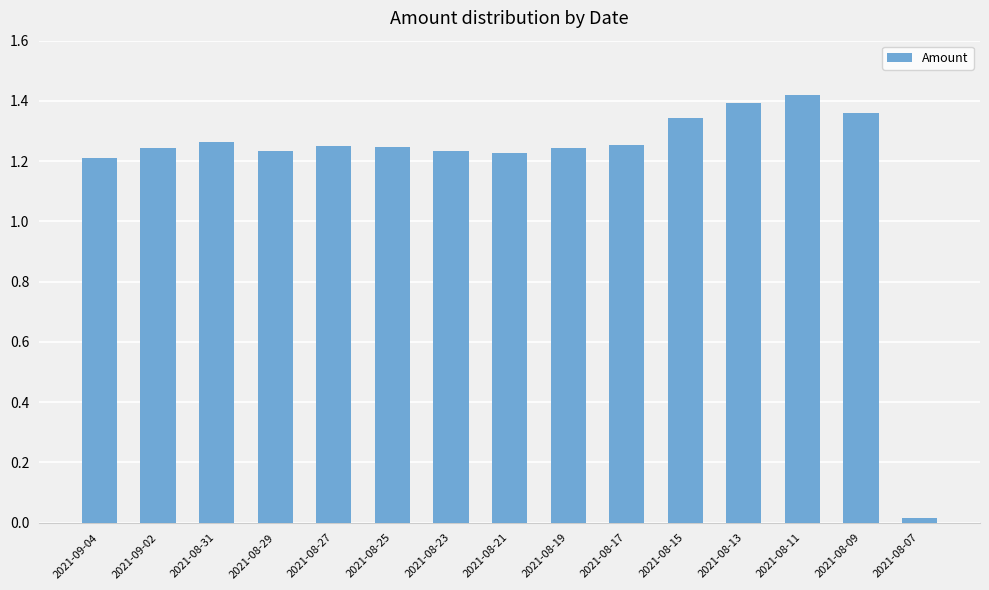

What is the sum of all values?

17.9